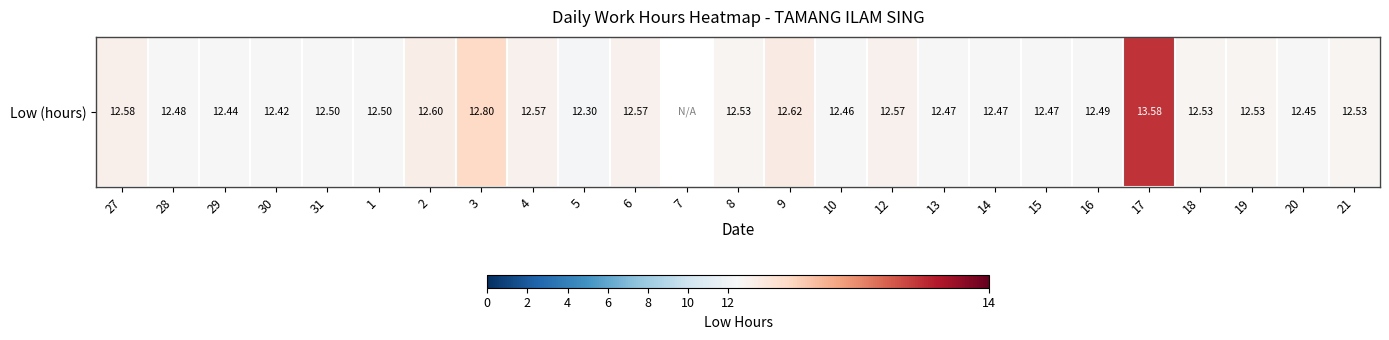

Reading left to right, extract all data points from this chart.

12.6	12.5	12.4	12.4	12.5	12.5	12.6	12.8	12.6	12.3	12.6	0.0	12.5	12.6	12.5	12.6	12.5	12.5	12.5	12.5	13.6	12.5	12.5	12.4	12.5